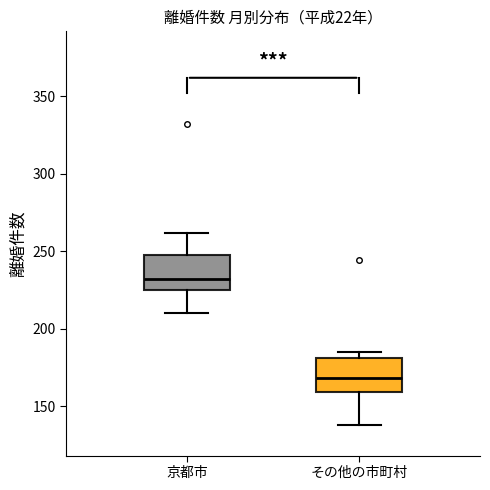

Reading left to right, read every box against the y-axis: the position of its median line, the range the box covers, and the ends of its whiskers. The values are not printed on the chart, so give them approximately, as read against the axis.

京都市: median 230, box 225 to 250, whiskers 210 to 260
その他の市町村: median 170, box 160 to 180, whiskers 140 to 185